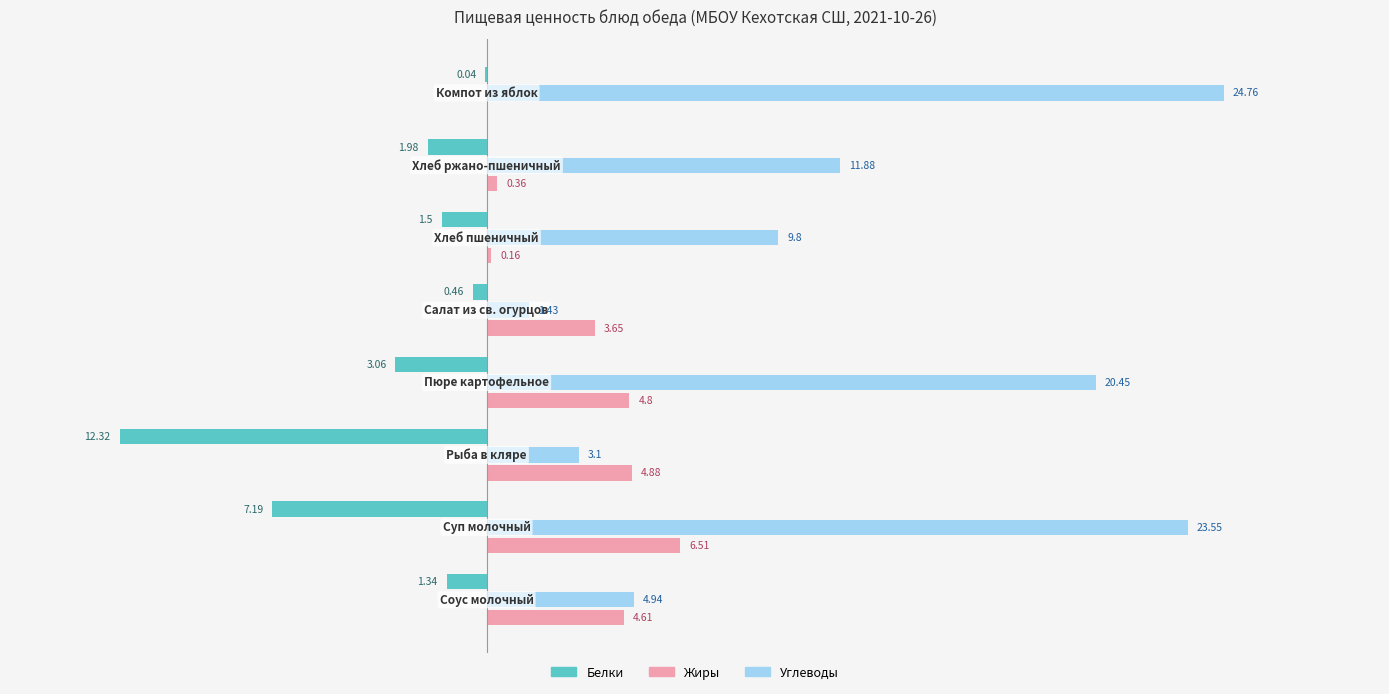

Which series has the largest total across all categories?

Углеводы